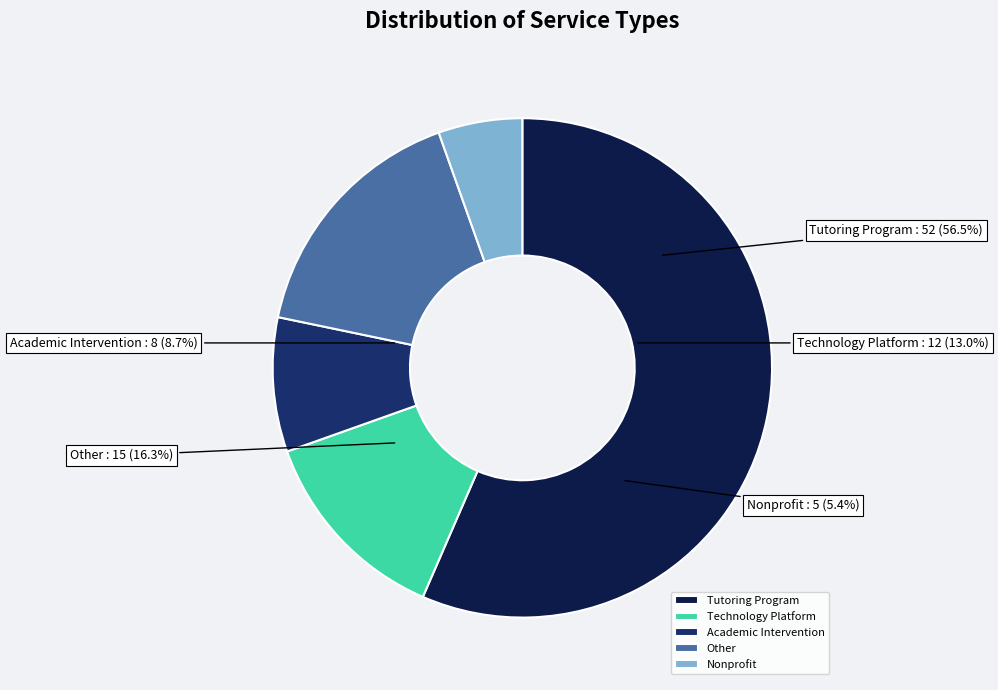

True or false: Nonprofit accounts for 5% of the total.

True